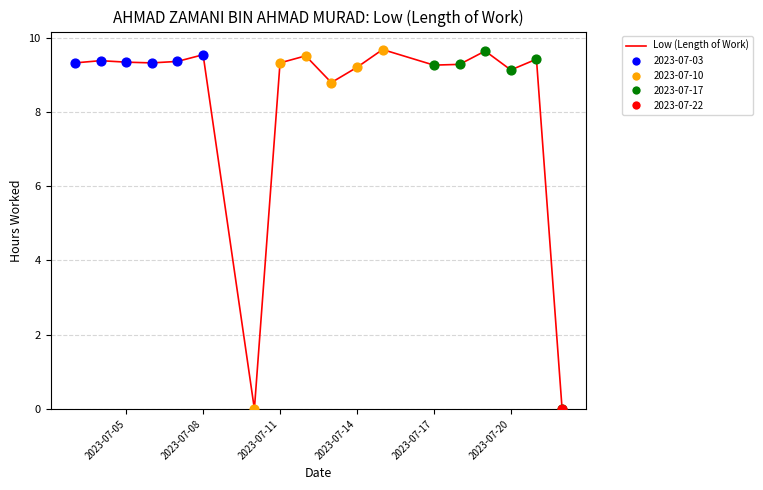

What is the greatest value displayed?

9.7